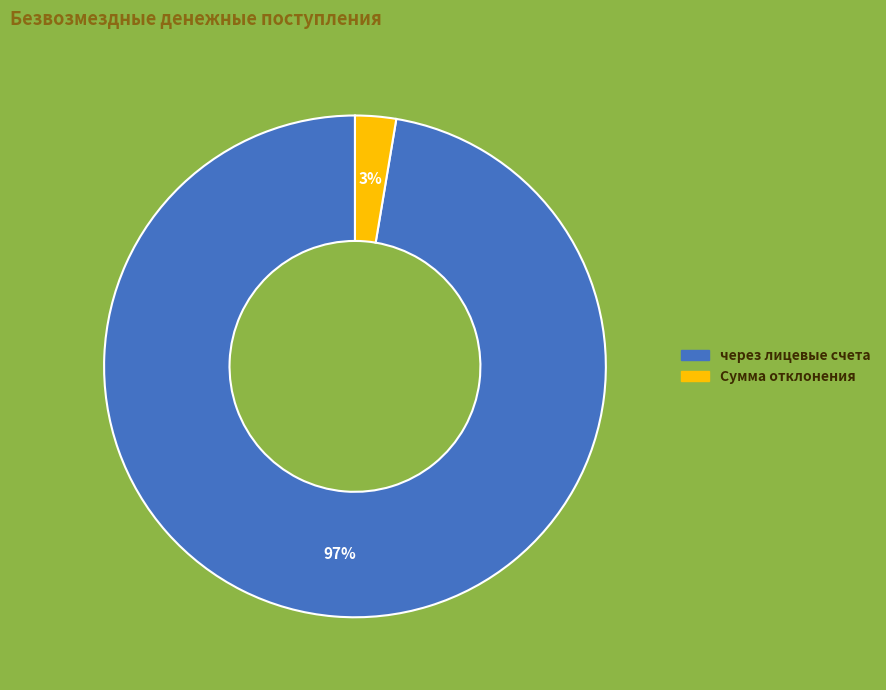

To the nearest percent, what is the average slice percentage?

50%